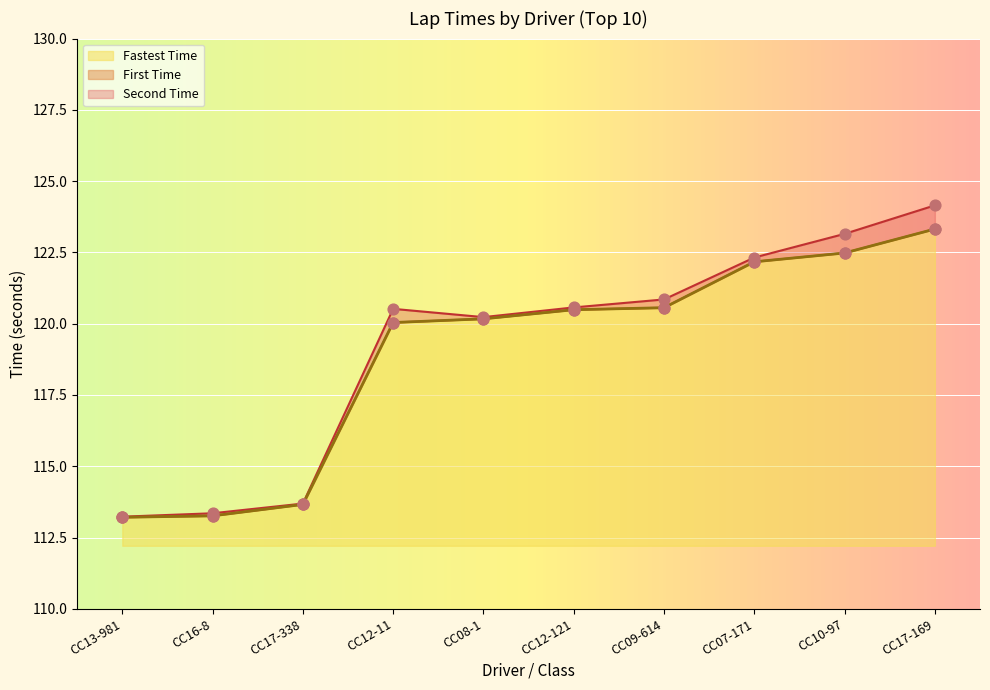

Which series has the largest total across all categories?

Second Time